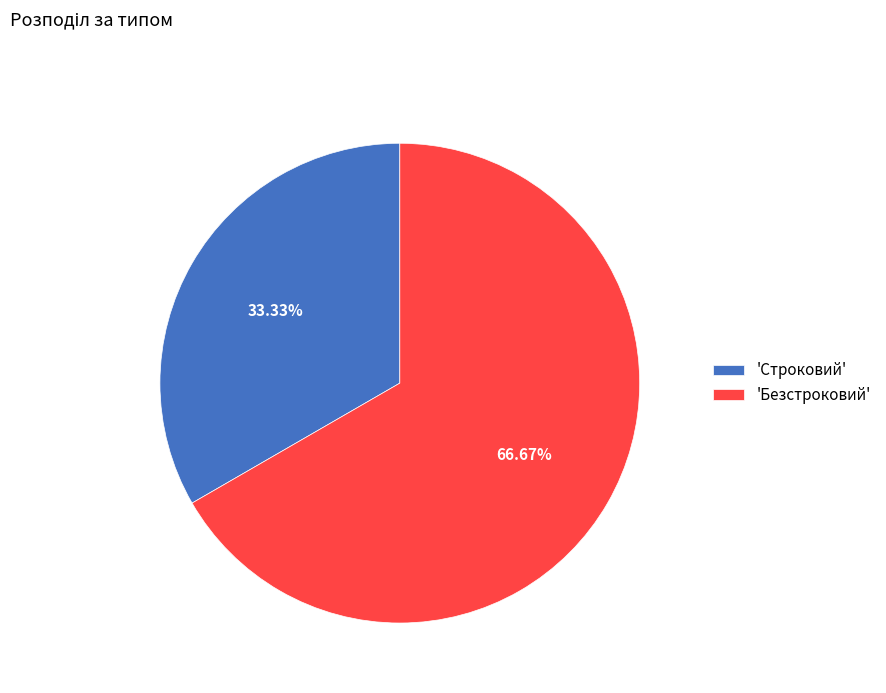

What is the ratio of the value at 'Безстроковий' to the value at 'Строковий'?

2.0